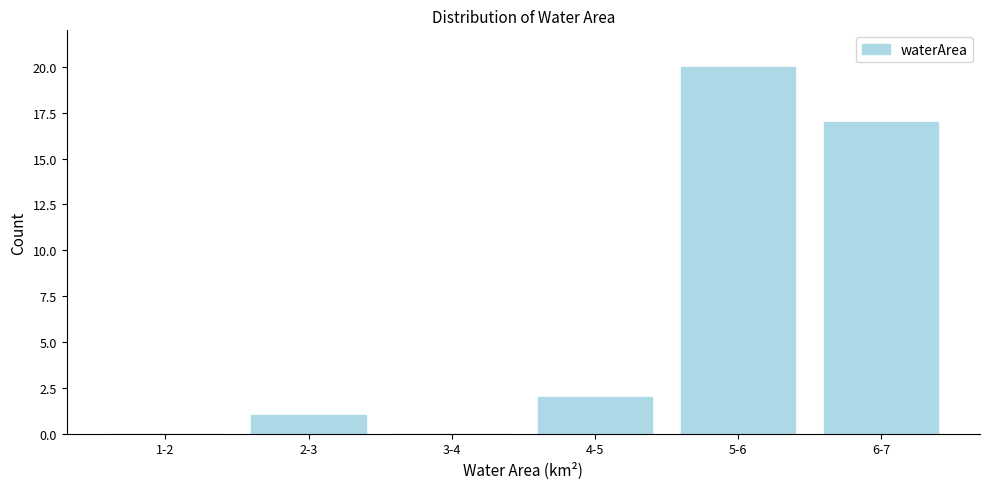

Reading left to right, extract all data points from this chart.

1-2=0	2-3=1	3-4=0	4-5=2	5-6=20	6-7=17